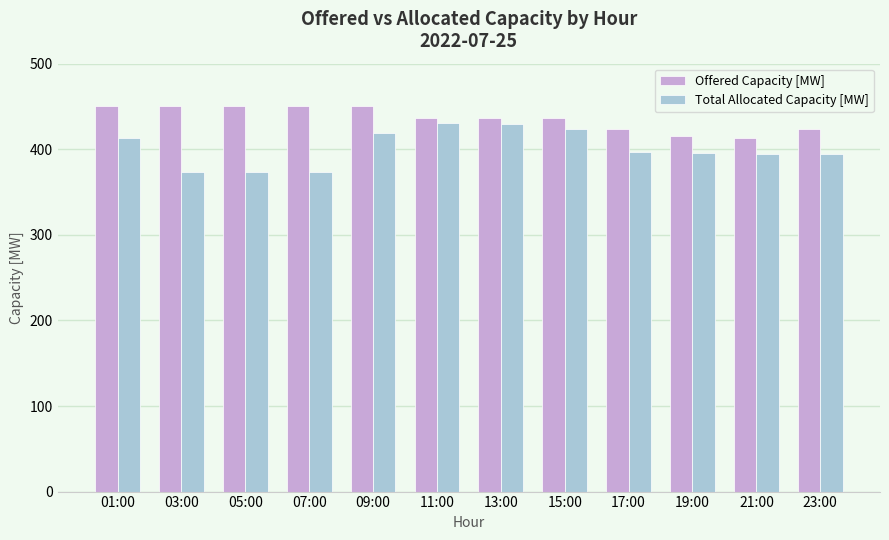

Is the value of Total Allocated Capacity [MW] at 09:00 greater than the value of Offered Capacity [MW] at 23:00?

No